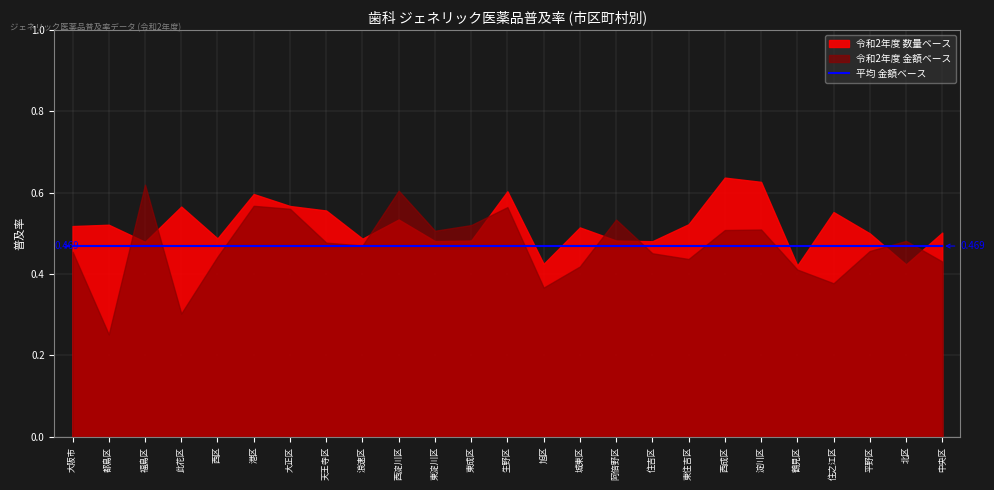

Which series has the widest spread of values?

令和2年度 金額ベース